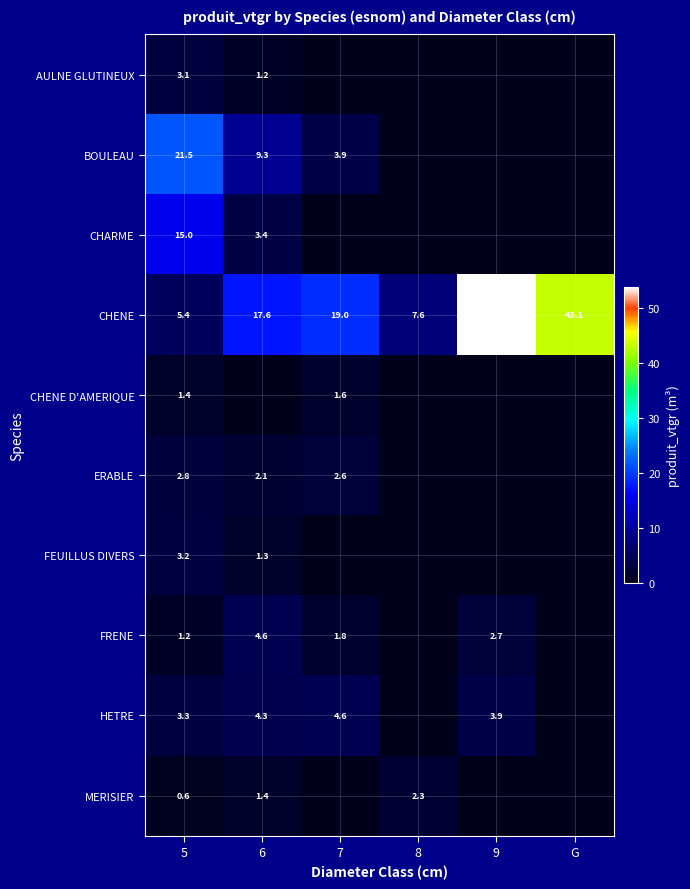

What is the sum of all FEUILLUS DIVERS values?

4.4